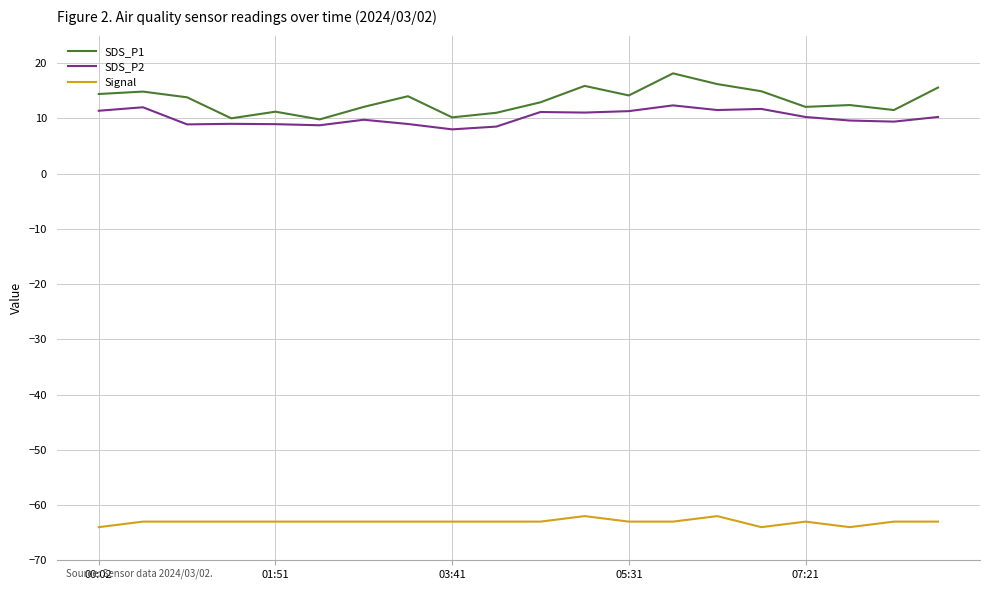

What is the highest value of the Signal series?

-62.0